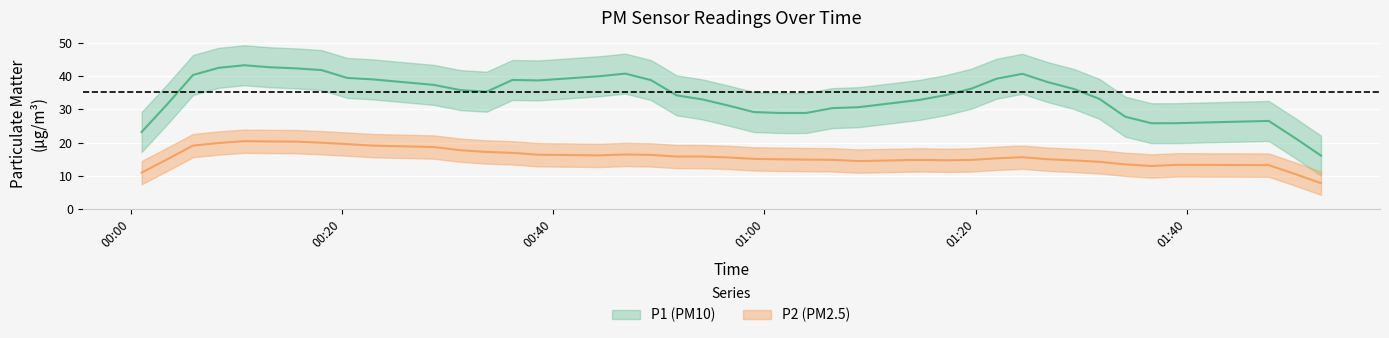

Which has a higher value, 7 or 10?

7